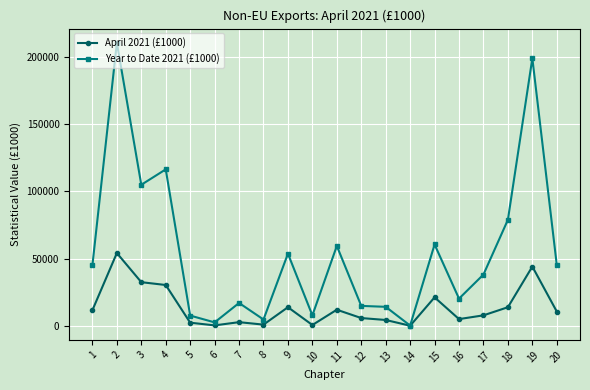

What is the spread (max minus min) of values at 15?

39321